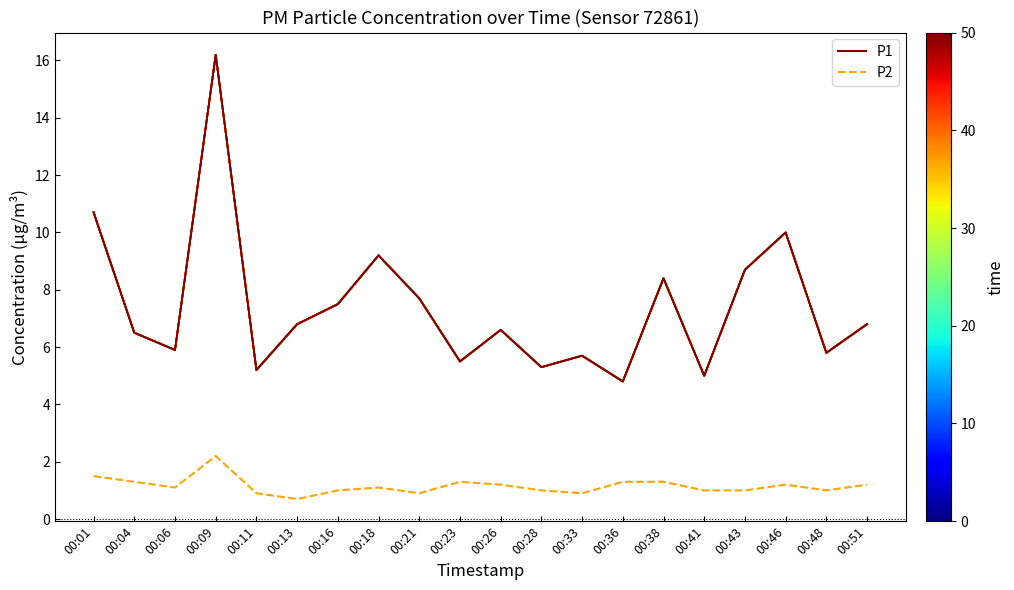

The value of P1 at 00:21 is 1.9. True or false?

False